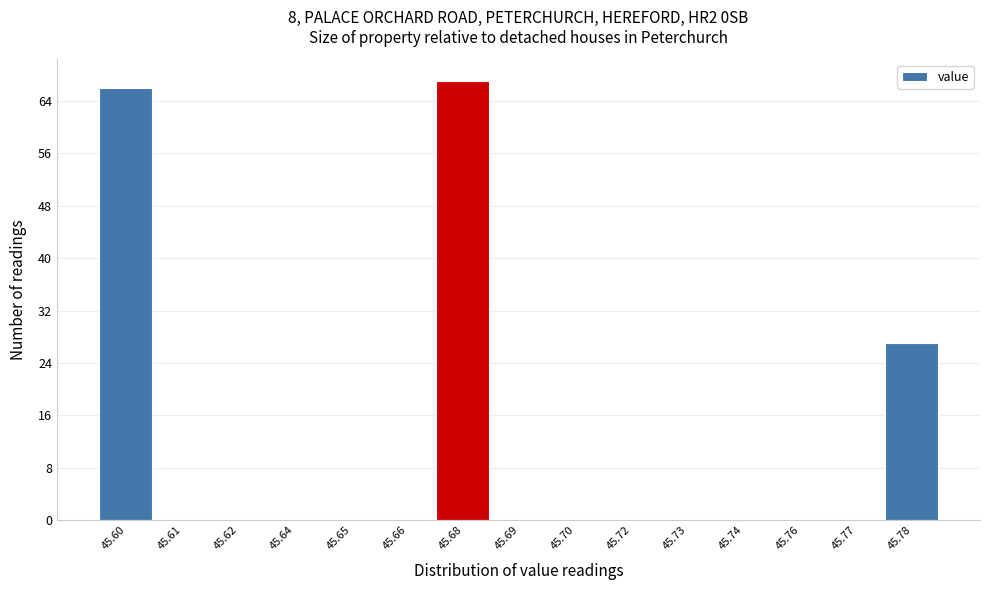

Reading left to right, what are all the values shown in this chart?

45.60=66	45.61=0	45.62=0	45.64=0	45.65=0	45.66=0	45.68=67	45.69=0	45.70=0	45.72=0	45.73=0	45.74=0	45.76=0	45.77=0	45.78=27